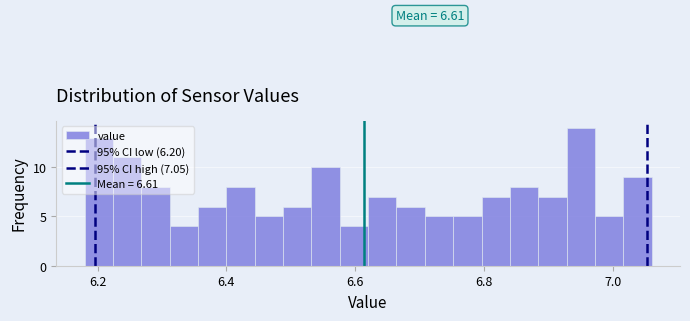

Read against the x-axis, roughly where is the centre of the tallest bar?

6.96